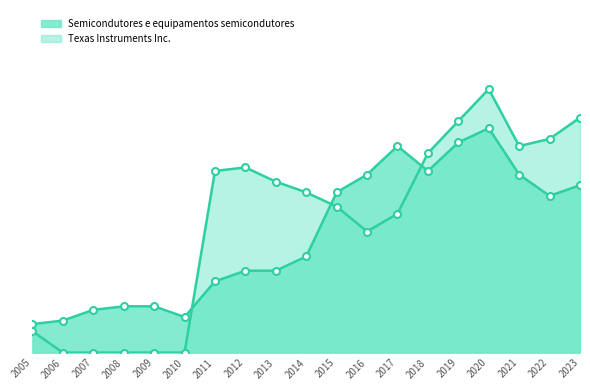

At how many categories does at least one series exceed 0?

19